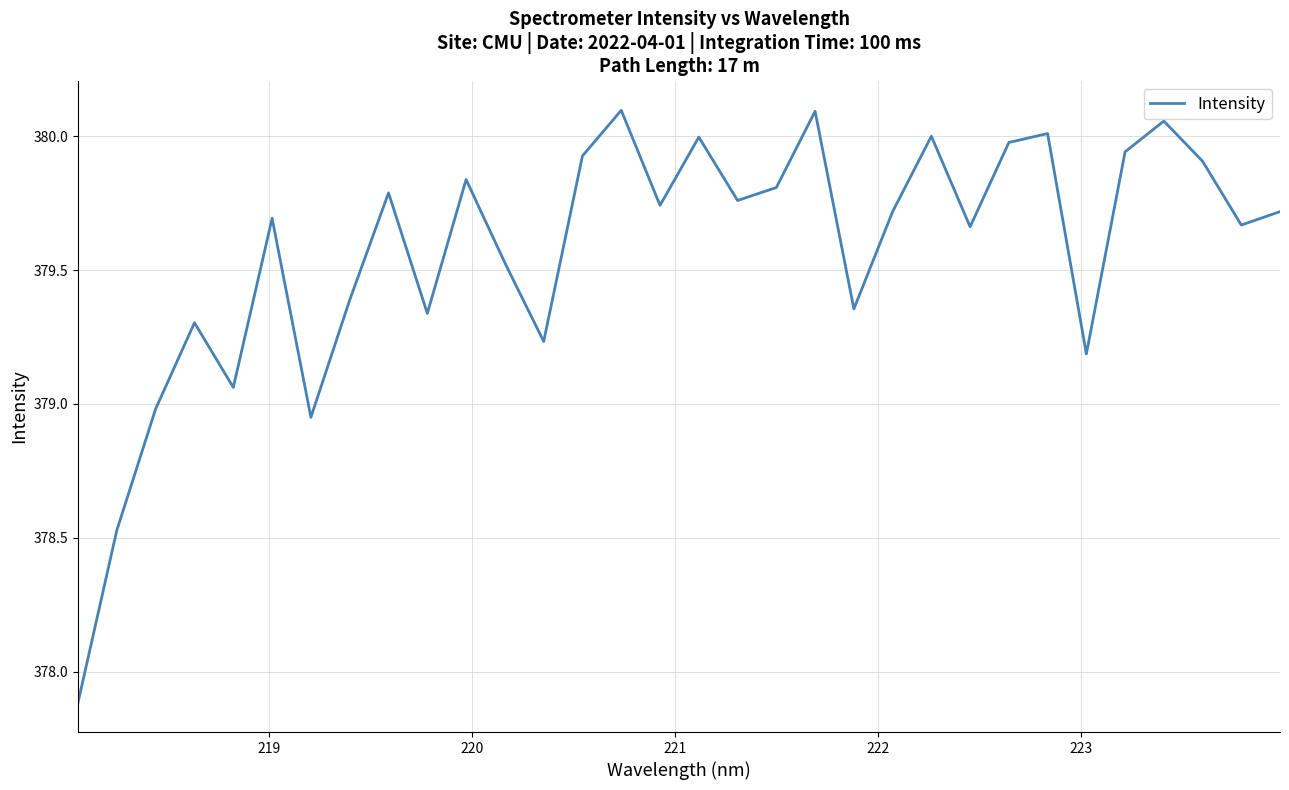

What is the difference between the maximum and minimum values?

2.2